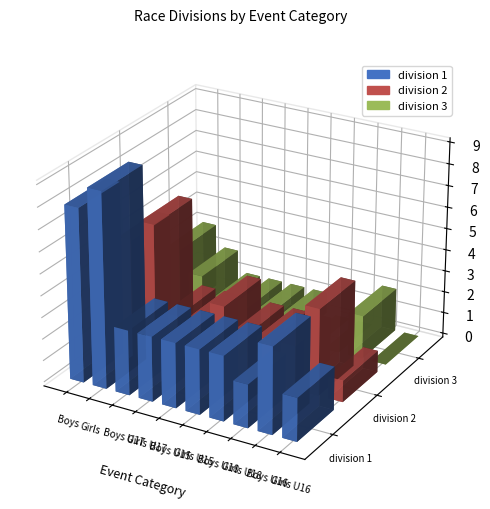

How many bars are there in each group?

3